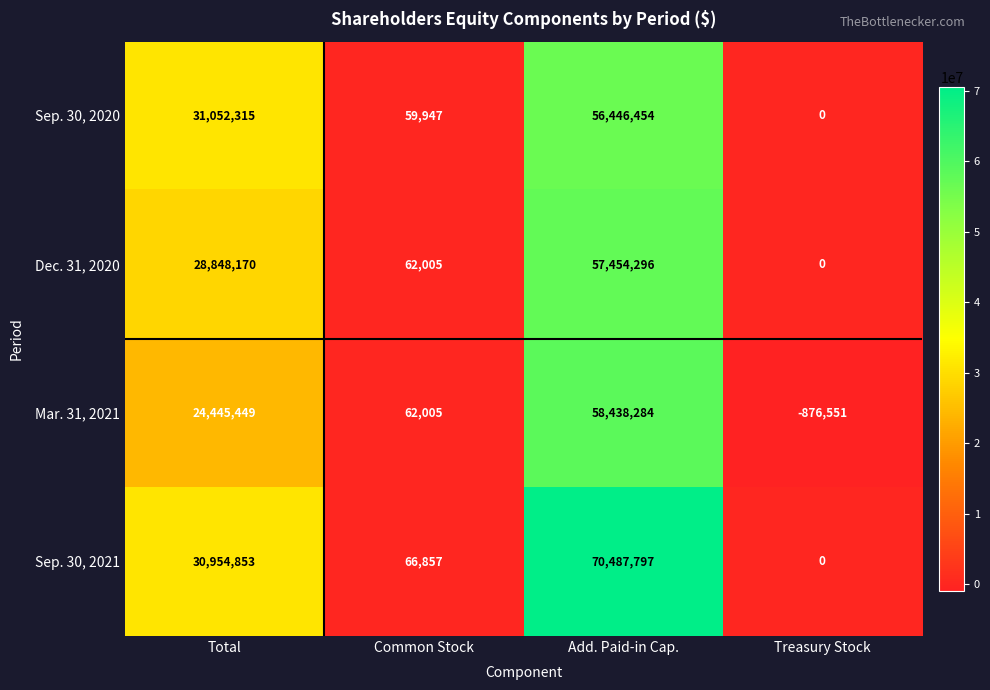

What value does the Sep. 30, 2021 series have at Add. Paid-in Cap., to the nearest 50?

70487800